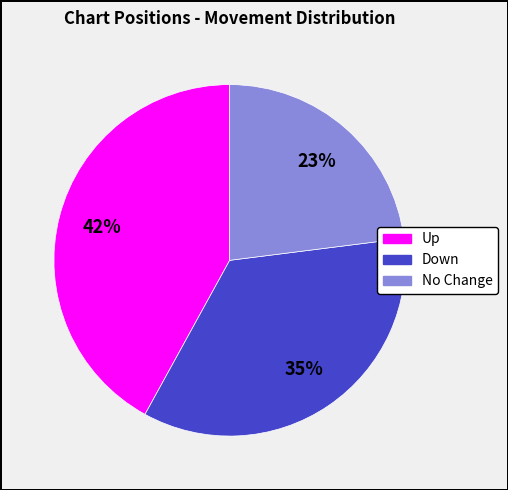

Is there a majority slice in this chart?

No